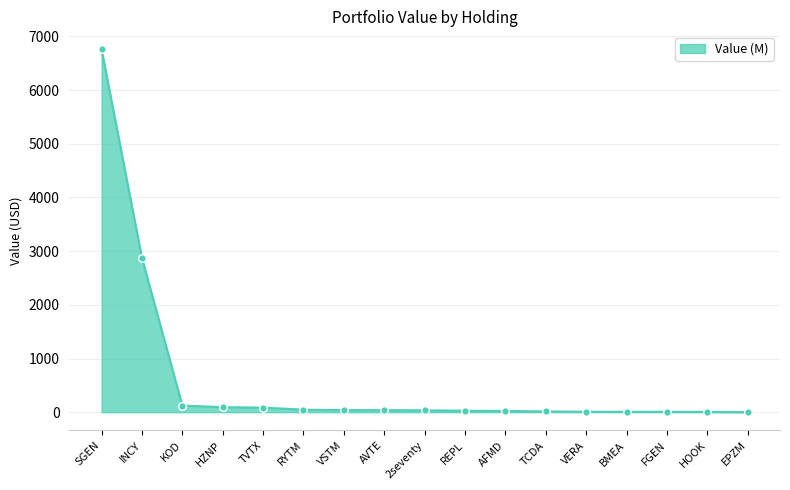

What is the change in value from INCY to KOD?

-2748.3